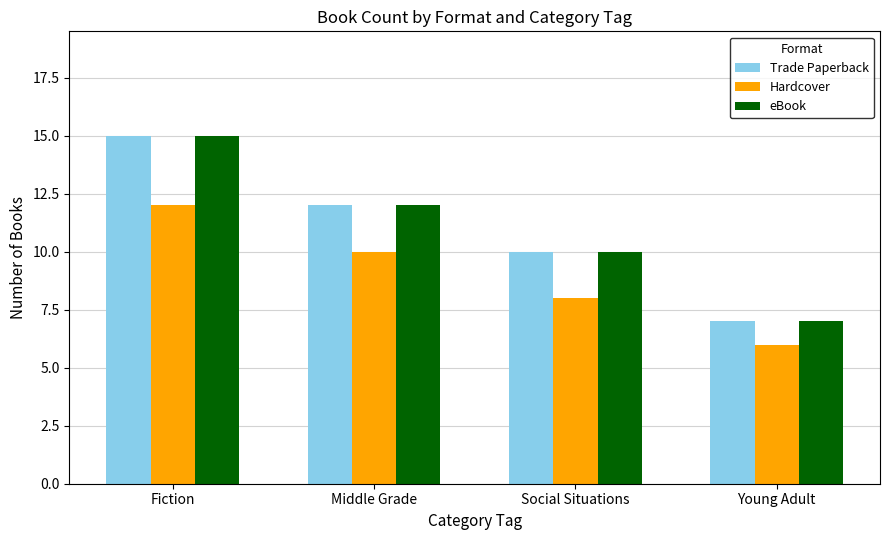

What is the difference between the eBook values at Middle Grade and Fiction?

3